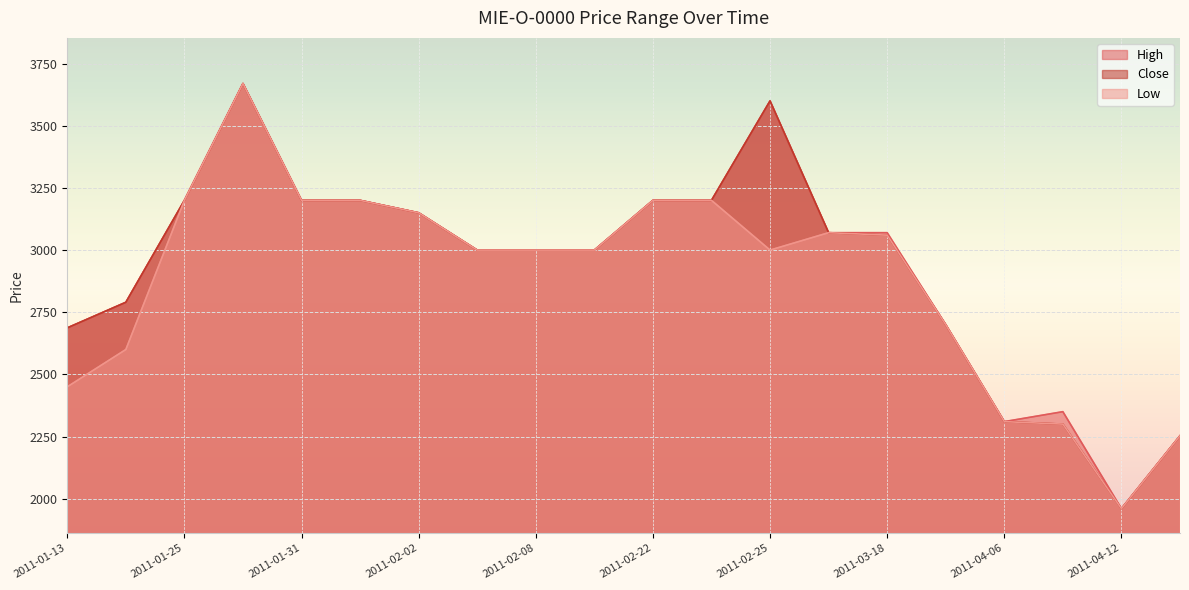

Read the High value at 2011-04-08, to the nearest 10.

2350